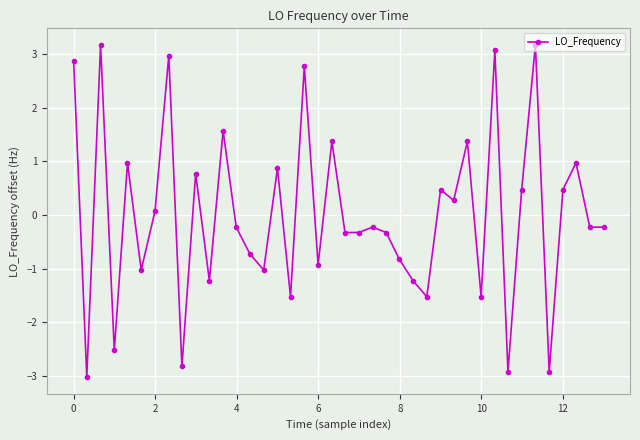

What is the maximum value shown in the chart?

3.2